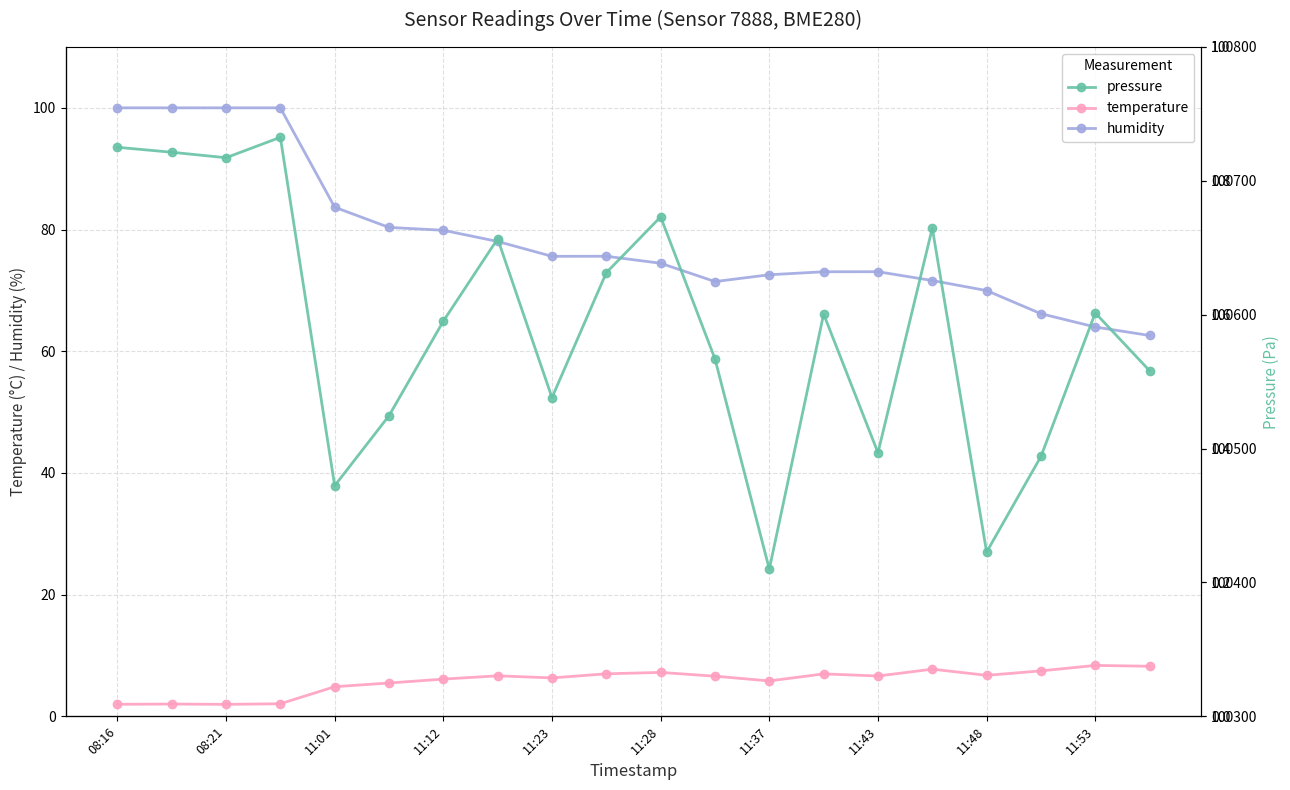

How many values in the humidity series are below 75?

10